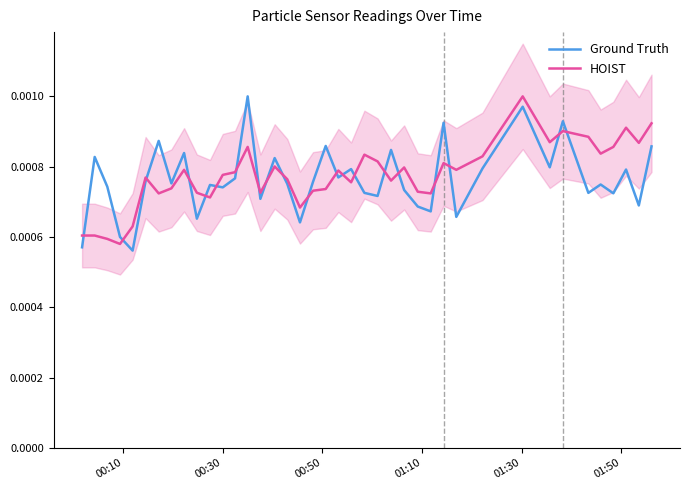

In Ground Truth, how many points are higher than both neighbors (excluding endpoints)?

14